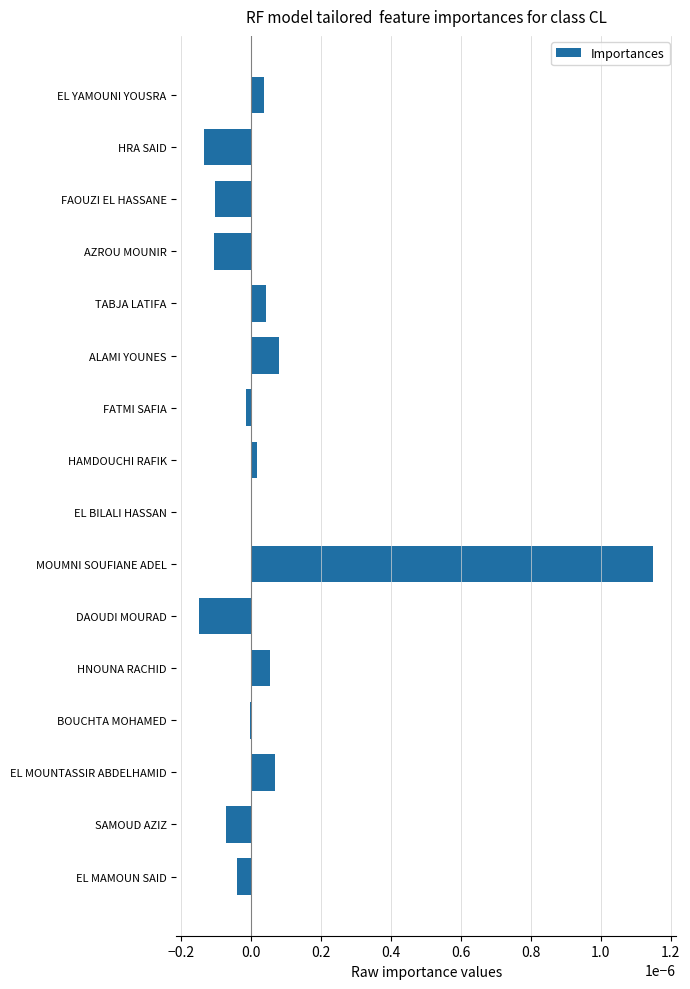

Count the number of data series in this chart.

1